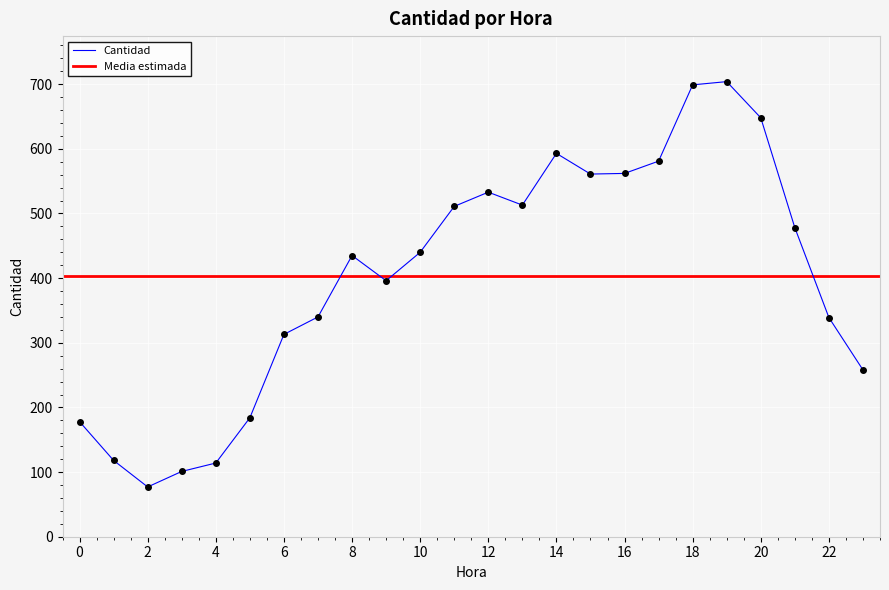

Reading left to right, extract all data points from this chart.

0=178	1=118	2=77	3=101	4=114	5=184	6=313	7=340	8=435	9=396	10=440	11=511	12=533	13=513	14=593	15=561	16=562	17=581	18=699	19=704	20=648	21=478	22=339	23=258